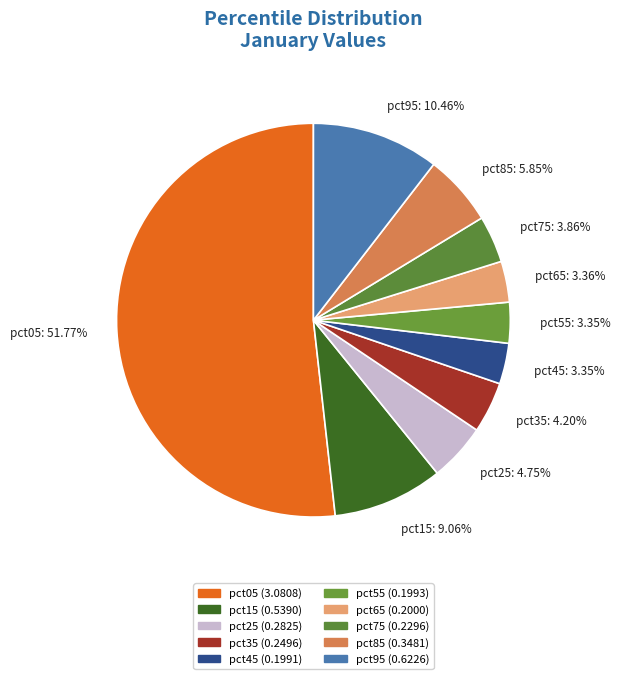

How many slices are in this pie chart?

10